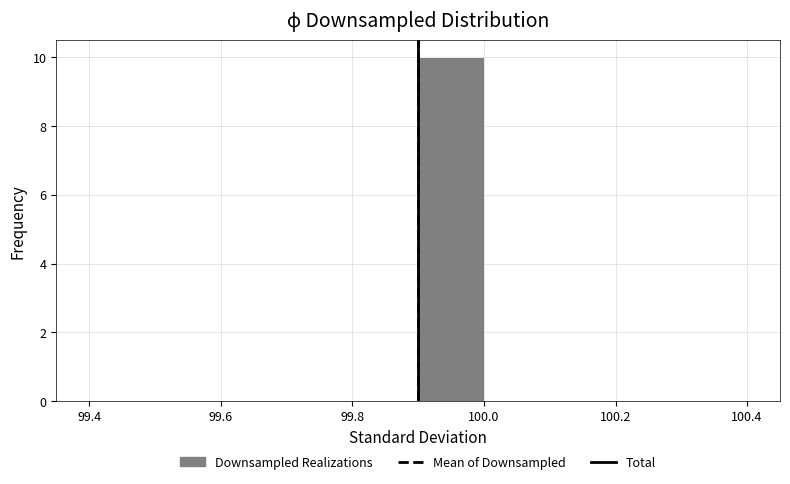

Reading left to right, transcribe this chart: for each bar, give the range it covers on the x-axis and its height. The values are not printed on the chart, so give them approximately, as read against the axis.

99.4 to 99.5: 0
99.5 to 99.6: 0
99.6 to 99.7: 0
99.7 to 99.8: 0
99.8 to 99.9: 0
99.9 to 100.0: 10
100.0 to 100.1: 0
100.1 to 100.2: 0
100.2 to 100.3: 0
100.3 to 100.4: 0